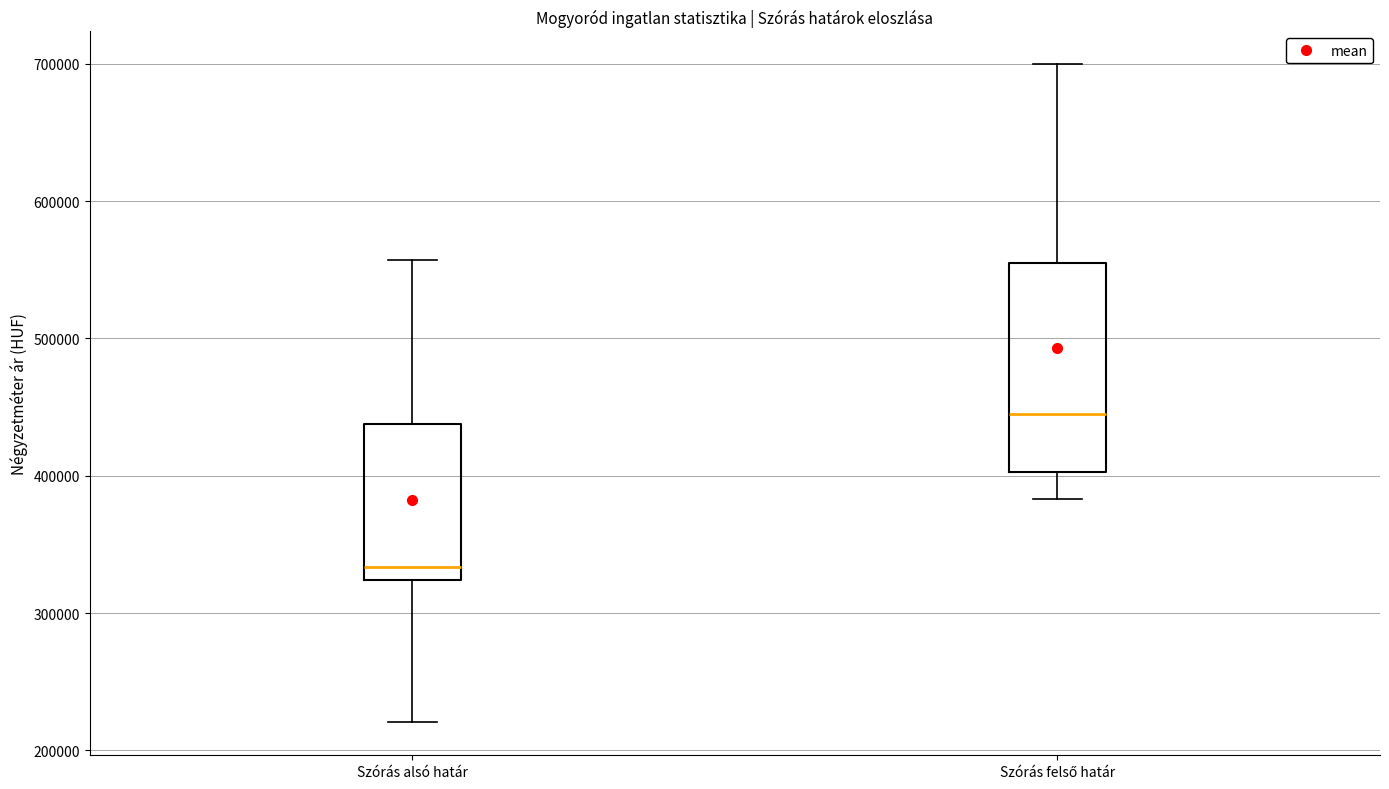

Which box has the lowest median line?

Szórás alsó határ